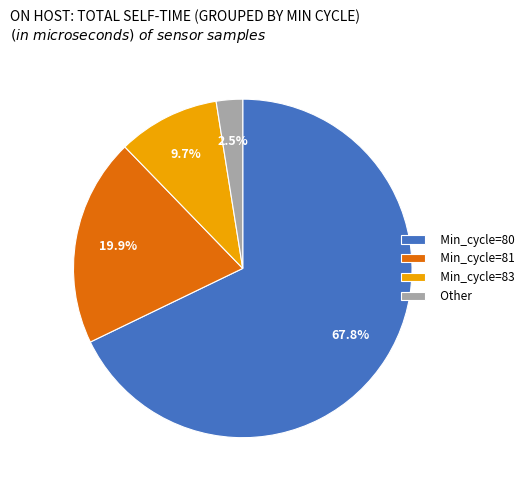

How many segments does this pie chart have?

4